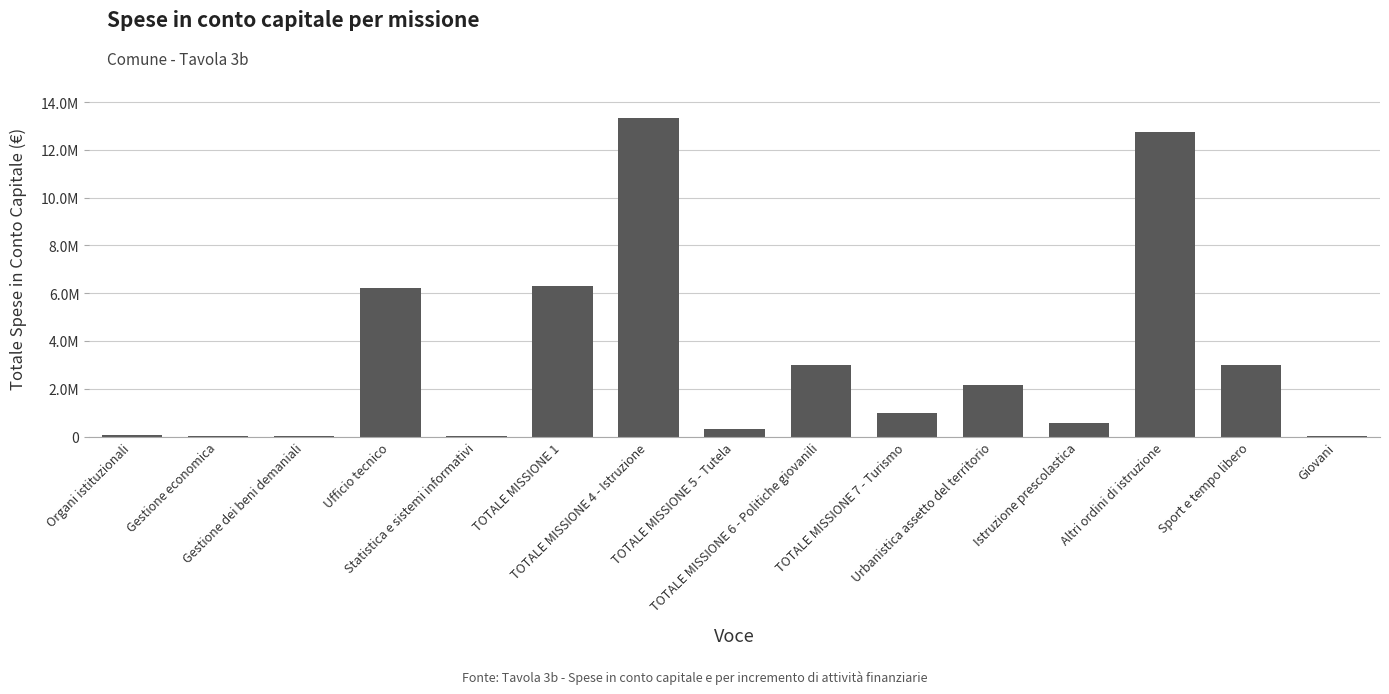

Reading right to left, what are all the values shown in this chart?

Giovani=20789.4	Sport e tempo libero=2994139.3	Altri ordini di istruzione=12755346.4	Istruzione prescolastica=573494.6	Urbanistica assetto del territorio=2170228.6	TOTALE MISSIONE 7 - Turismo=996540.8	TOTALE MISSIONE 6 - Politiche giovanili=3014928.7	TOTALE MISSIONE 5 - Tutela=315217.2	TOTALE MISSIONE 4 - Istruzione=13328841.0	TOTALE MISSIONE 1=6302392.9	Statistica e sistemi informativi=16521.1	Ufficio tecnico=6215081.6	Gestione dei beni demaniali=8807.5	Gestione economica=11130.0	Organi istituzionali=50852.7